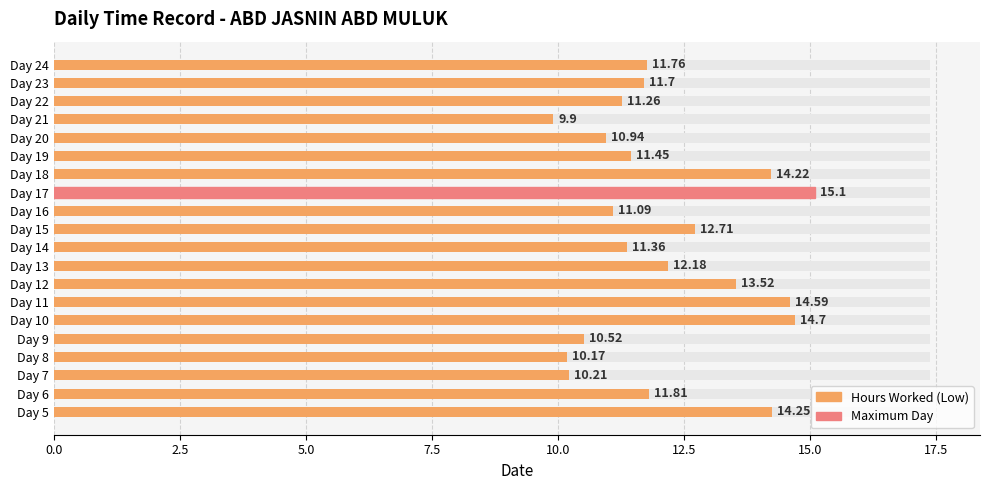

What is the label of the 6th bar from the right?

14